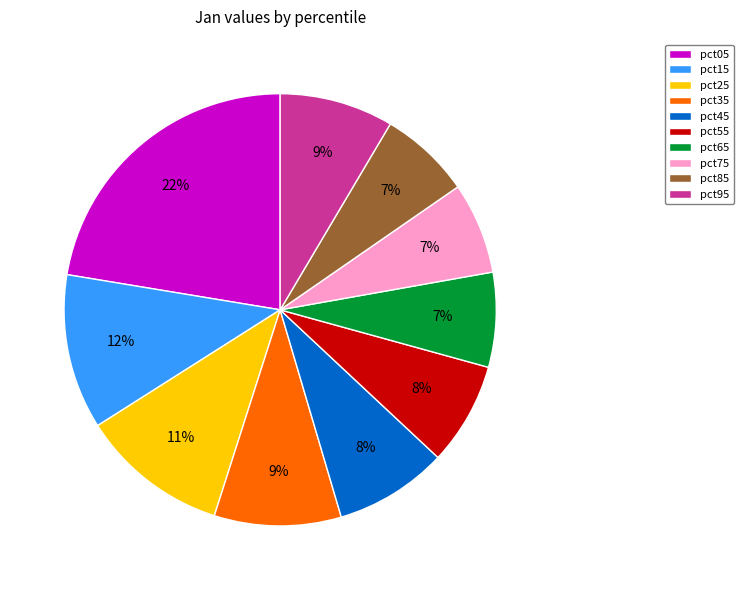

True or false: pct85 accounts for 21% of the total.

False